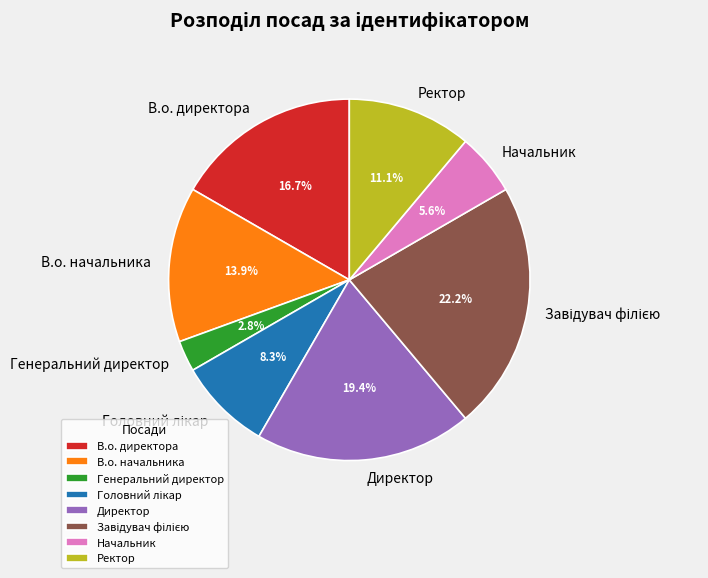

To the nearest percent, what is the average slice percentage?

12%